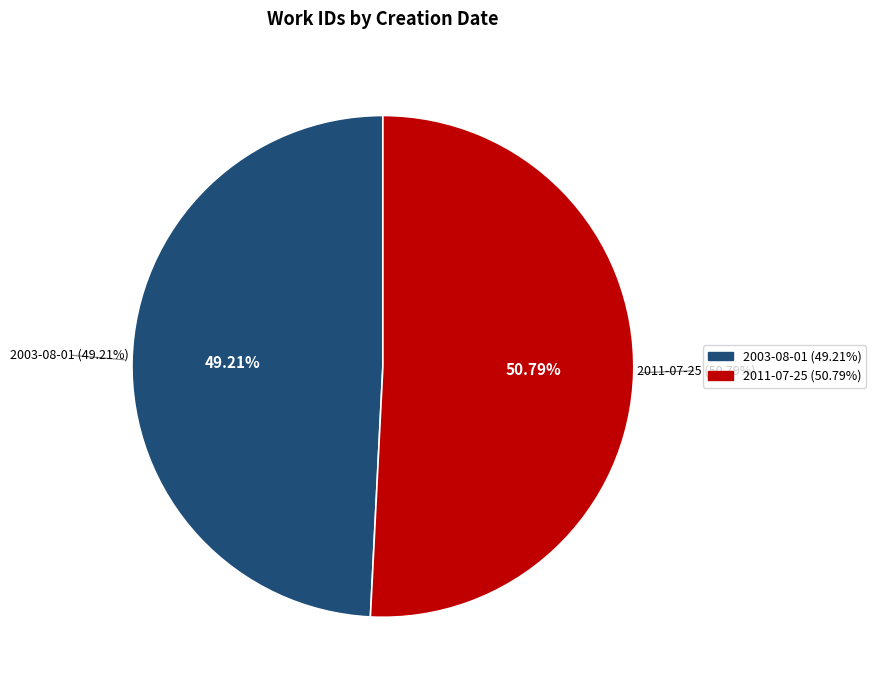

Which has a higher value, 2011-07-25 or 2003-08-01?

2011-07-25